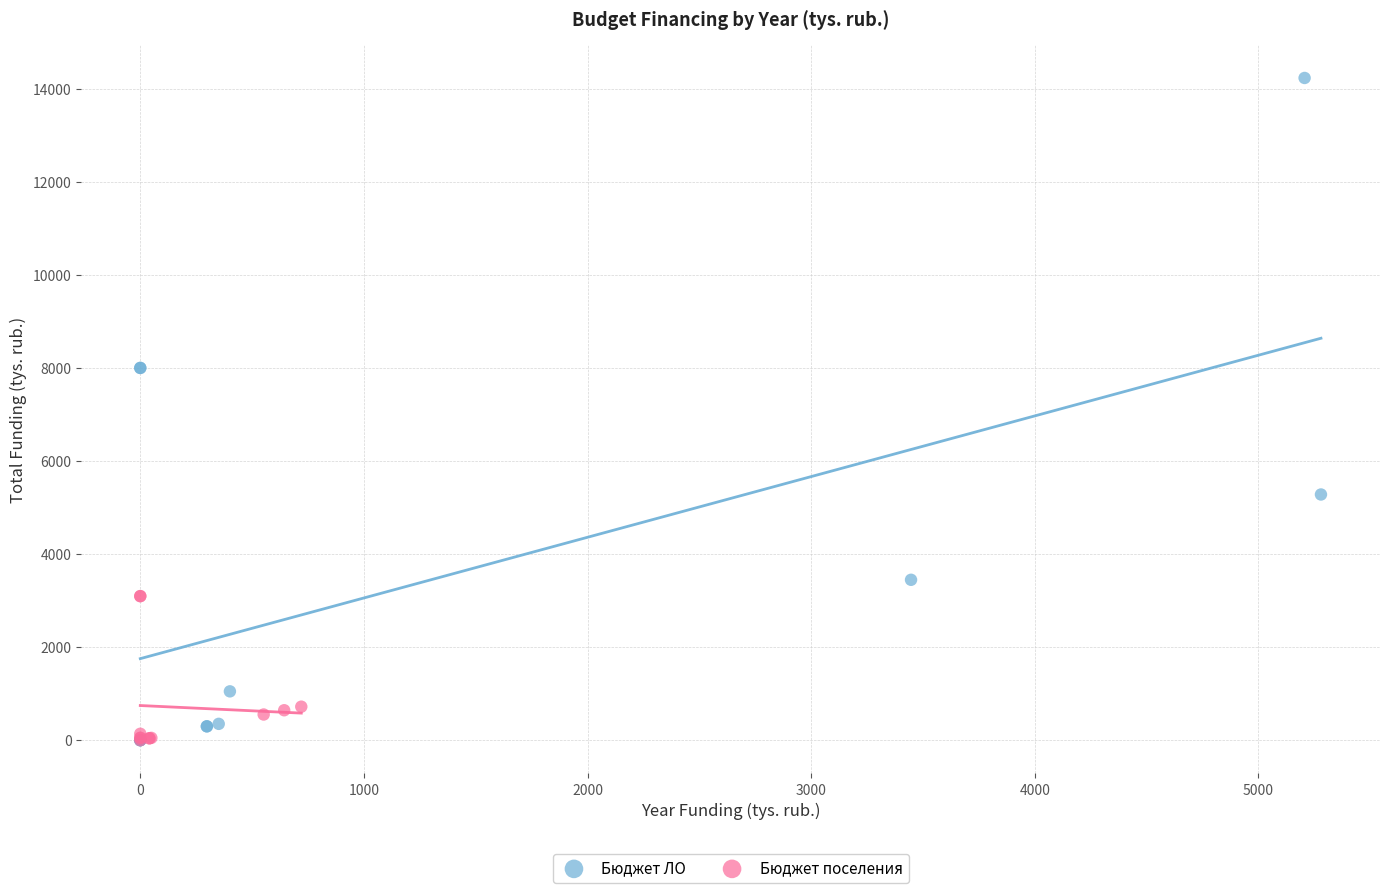

Which series reaches the maximum Y coordinate?

Бюджет ЛО